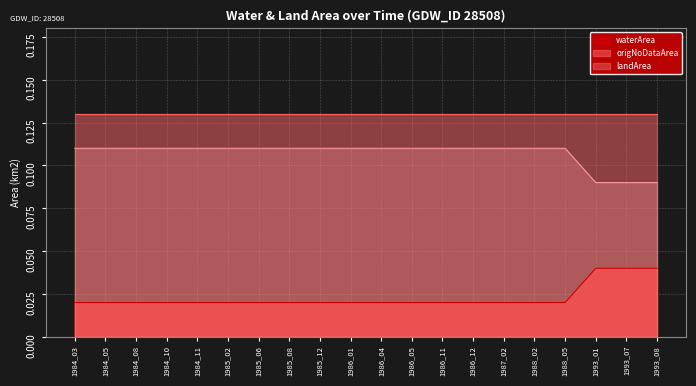

List the labels in order of origWaterArea value, smallest first.

1984_03, 1984_05, 1984_08, 1984_10, 1984_11, 1985_02, 1985_06, 1985_08, 1985_12, 1986_01, 1986_04, 1986_05, 1986_11, 1986_12, 1987_02, 1988_02, 1988_05, 1993_01, 1993_07, 1993_08